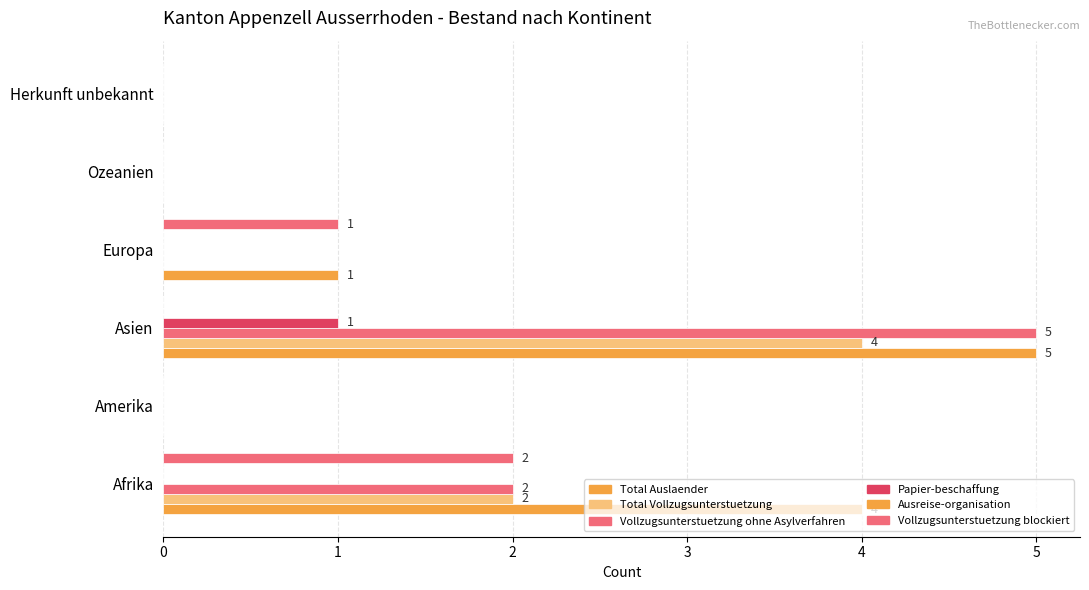

How many Papier-beschaffung values are between 0 and 1?

6